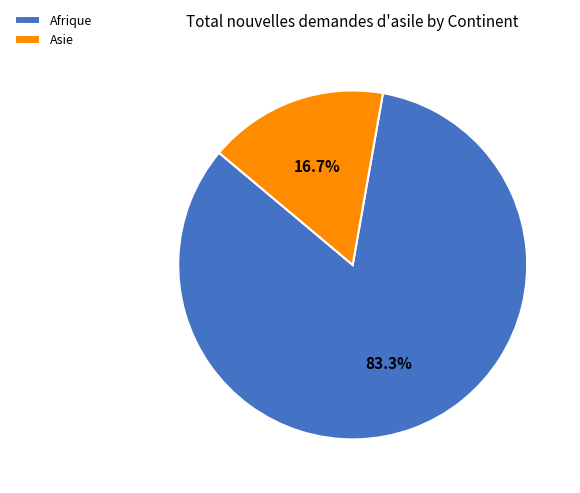

Combined, do Asie and Afrique account for over 50%?

Yes